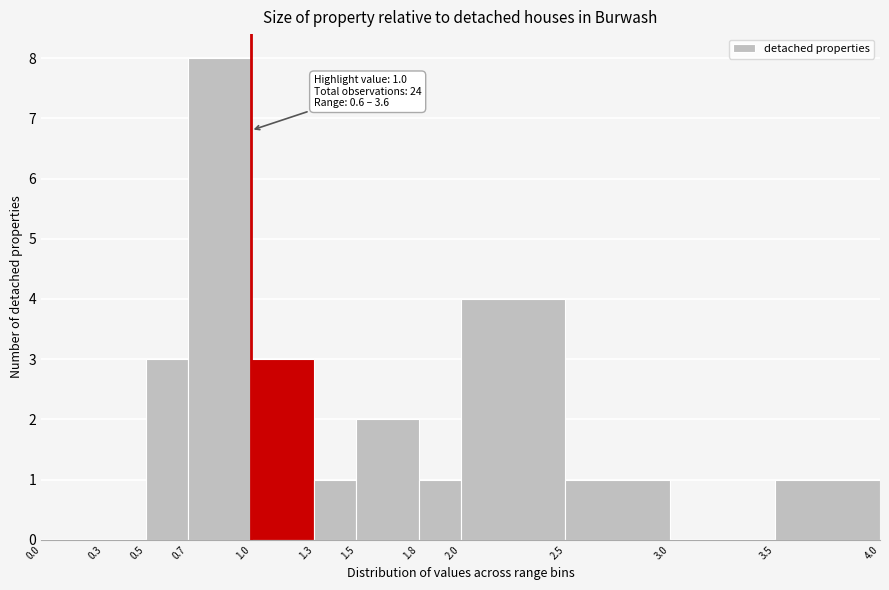

Which range on the x-axis has the tallest bar?

0.7 to 1.0